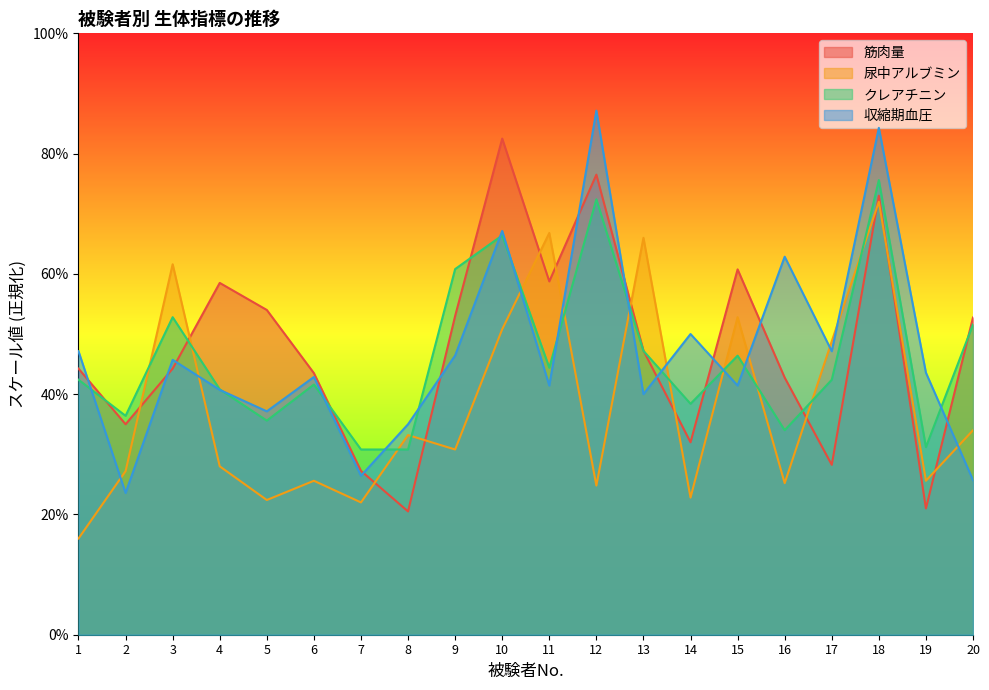

What is the highest value of the 筋肉量 series?

82.5